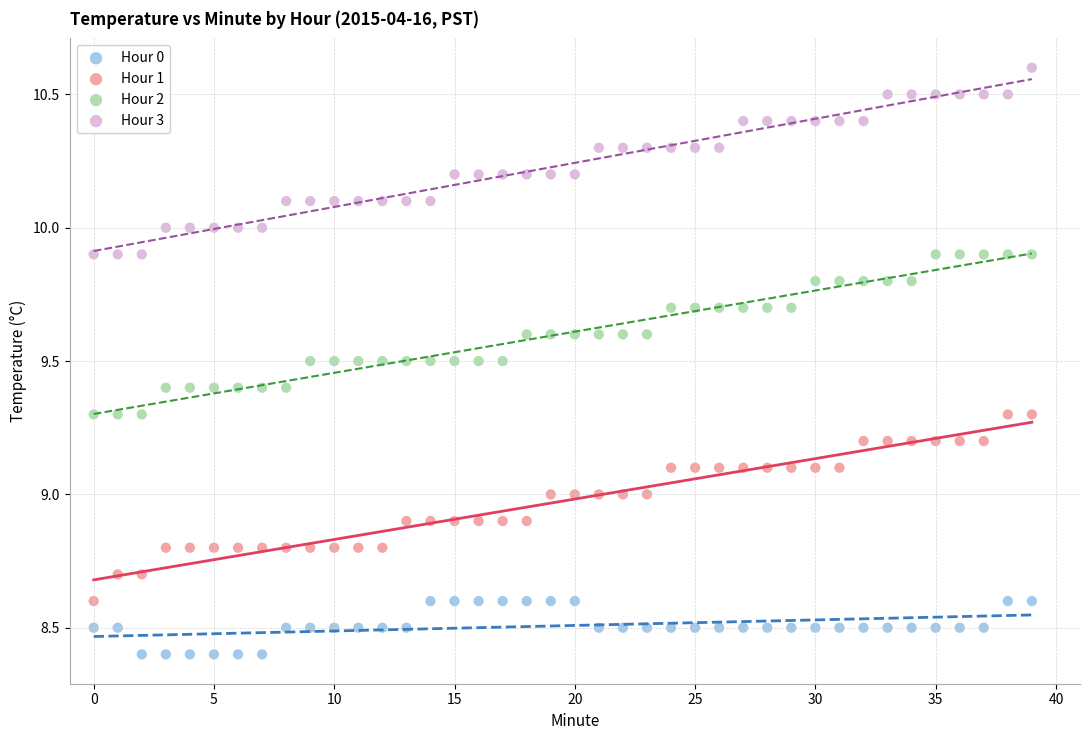

What are all the series names shown in the legend?

Hour 0, Hour 1, Hour 2, Hour 3